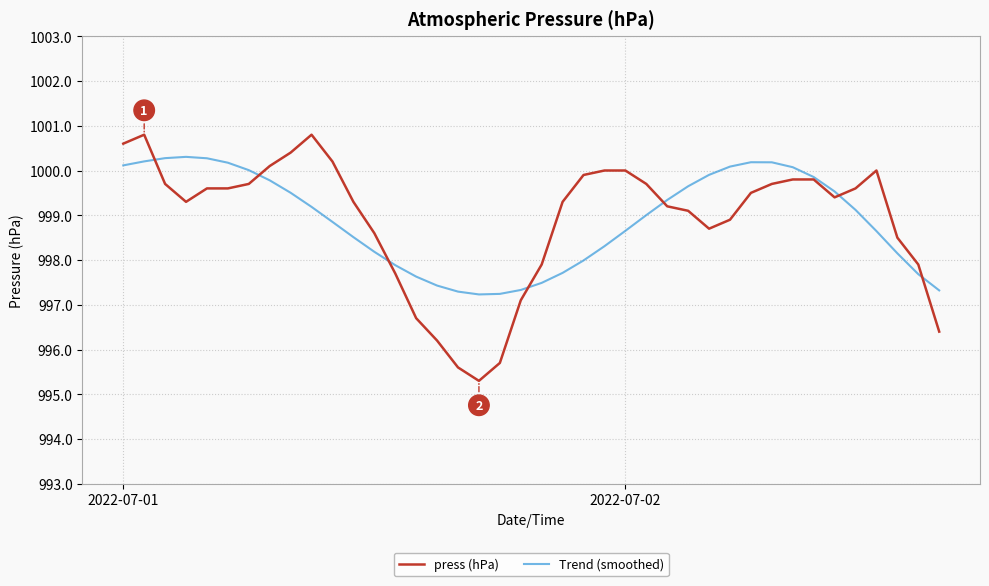

What is the greatest value displayed?

1000.8